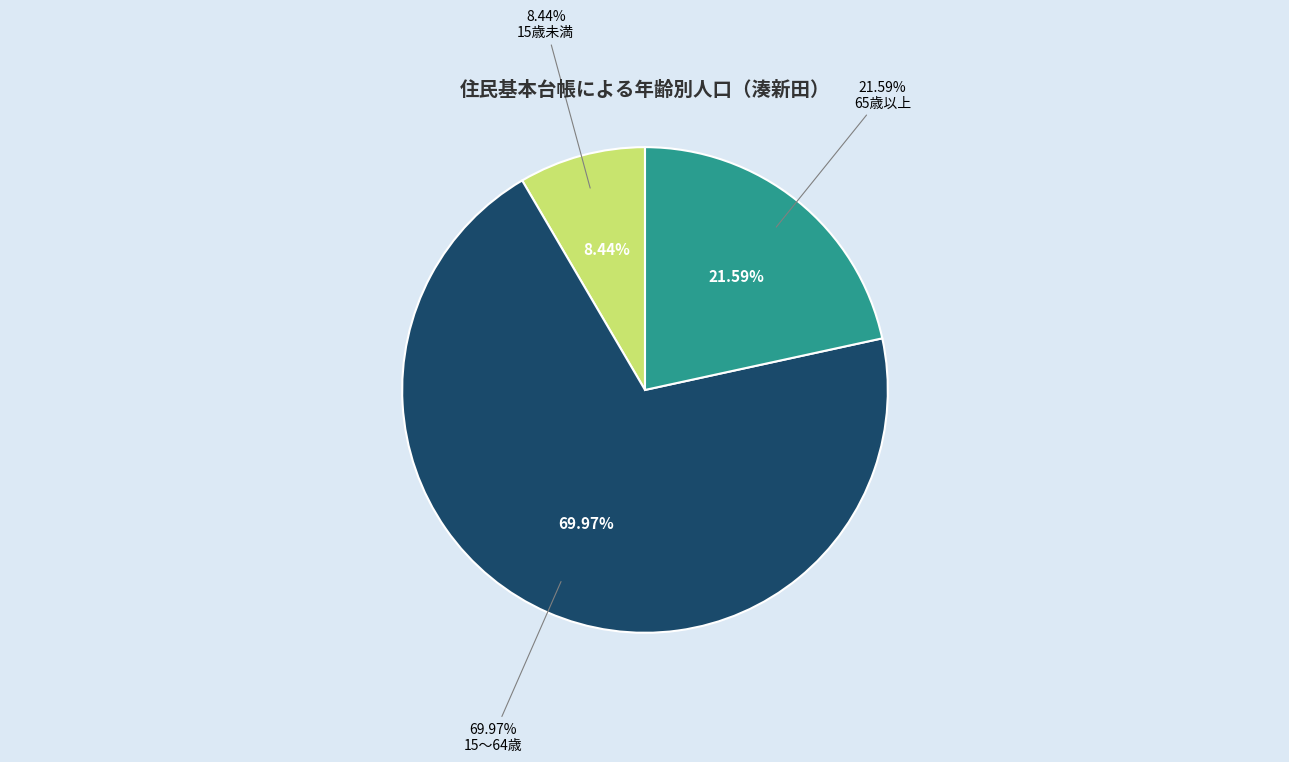

How many segments does this pie chart have?

3